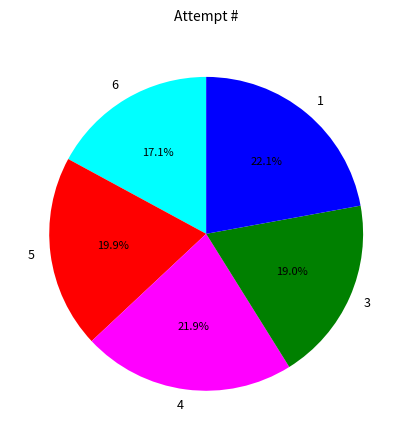

Count the number of slices in the pie.

5